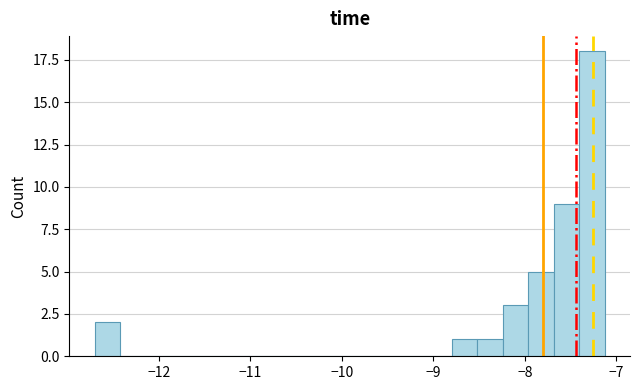

Around what value on the x-axis is the tallest bar? Give the approximate position of its centre, as read against the axis.

-7.3